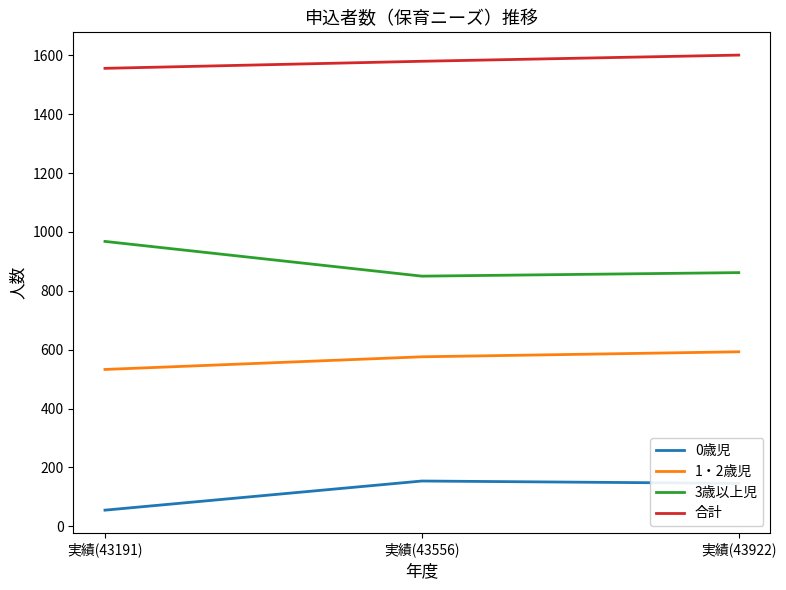

Which category has the lowest value in the 合計 series?

実績(43191)